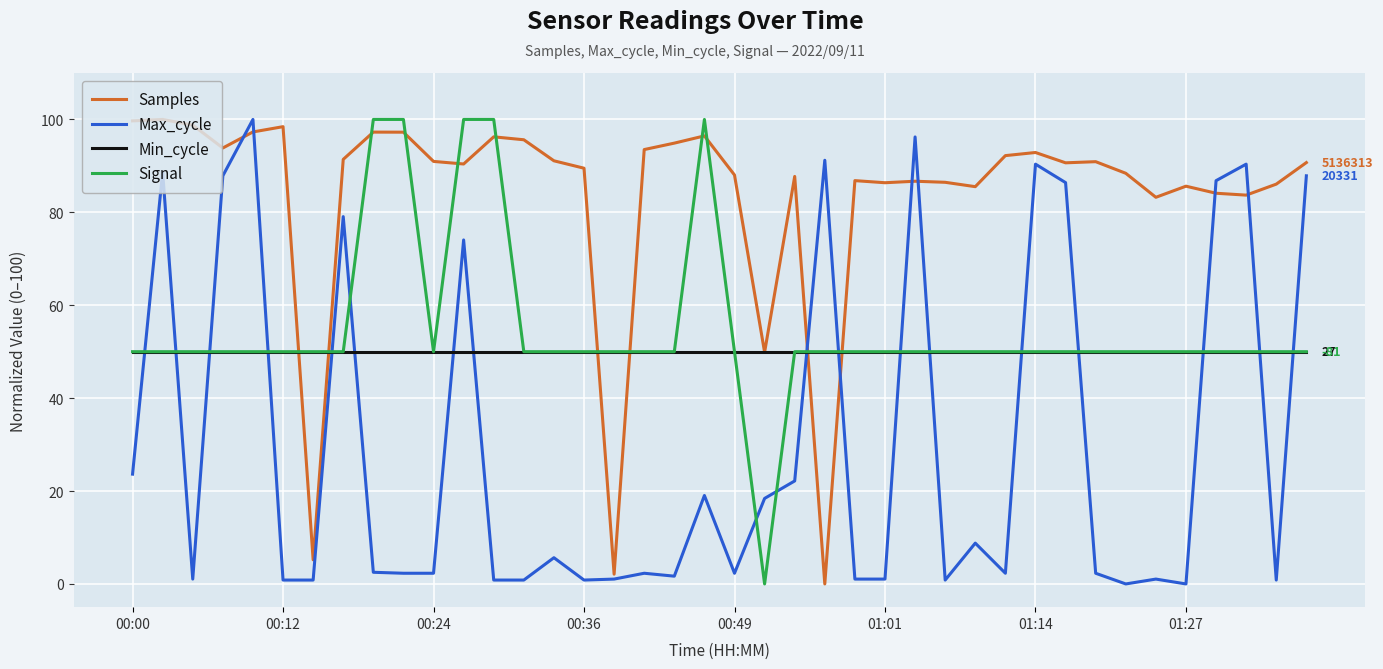

Is this an area chart (filled region under the line)?

No